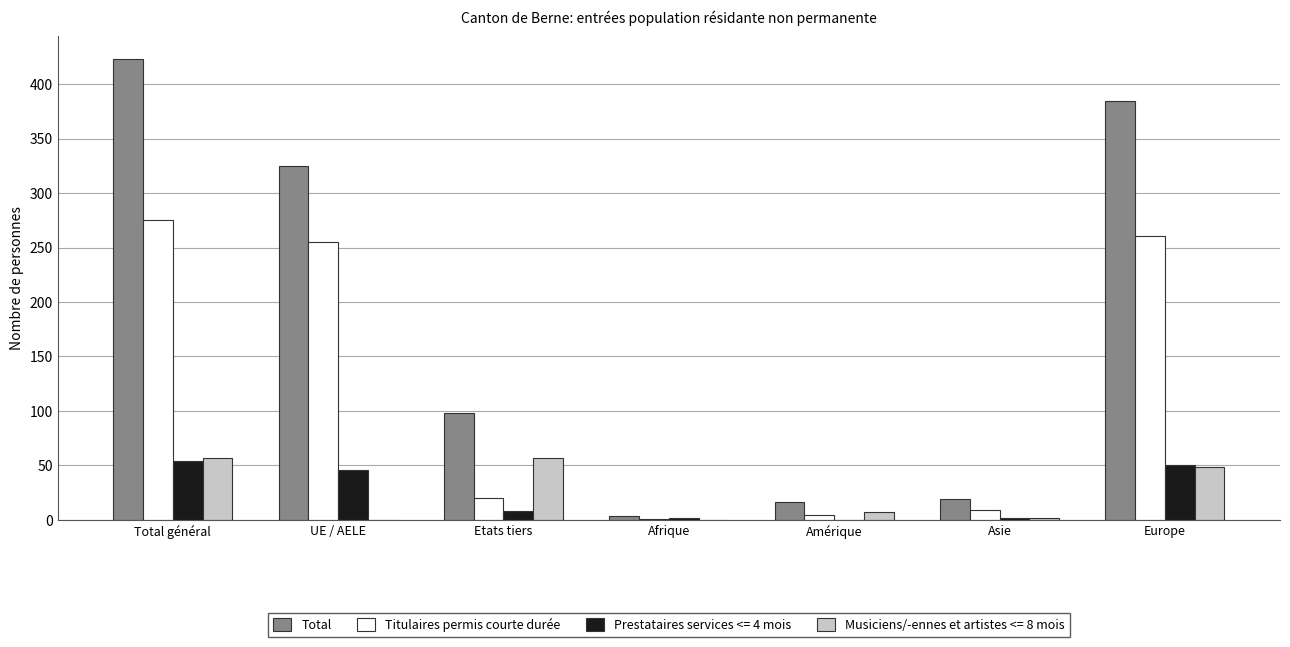

Where does the Total series first go above 98?

Total général